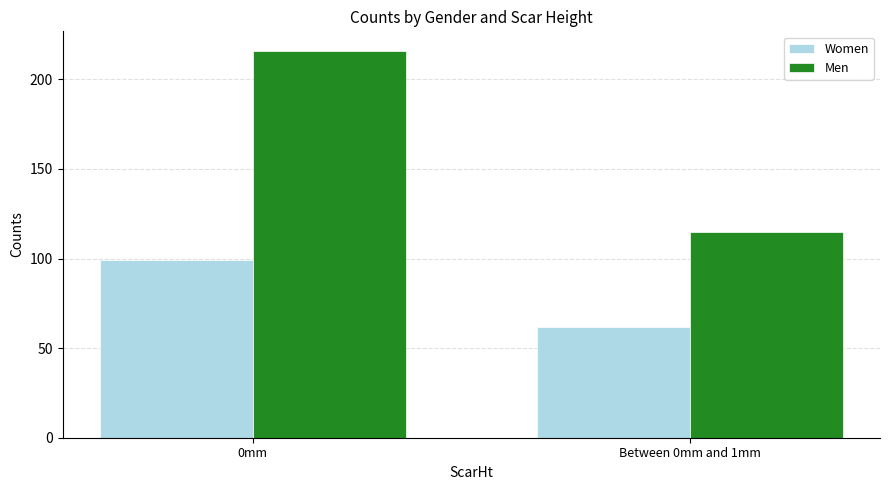

List the series in order of their peak value, highest first.

Men, Women